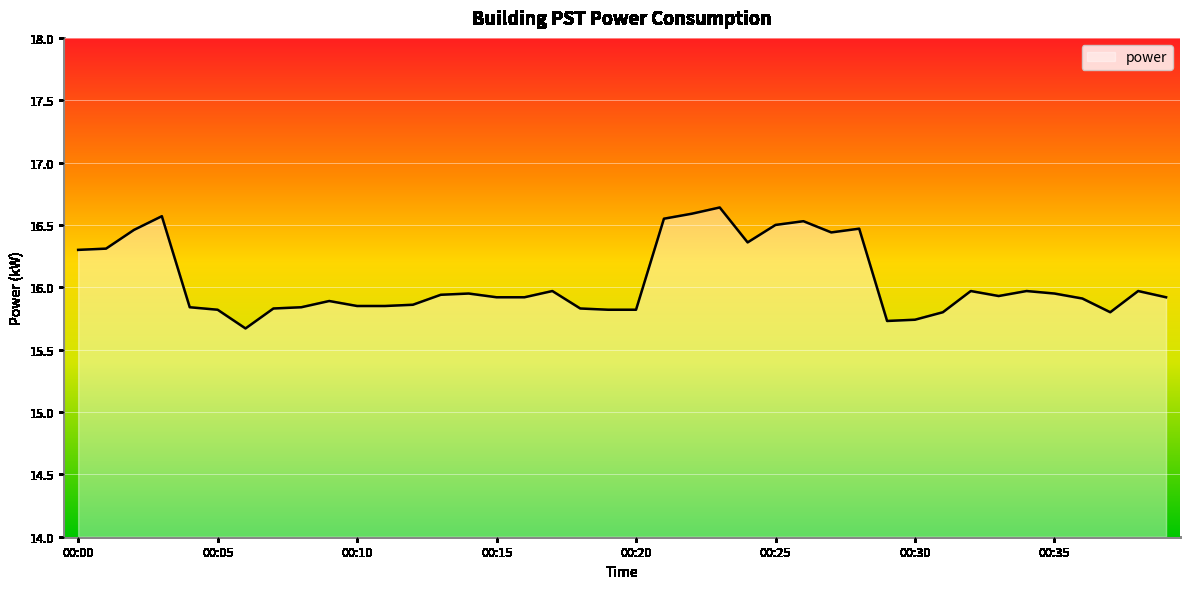

What is the difference between the maximum and minimum values?

1.0